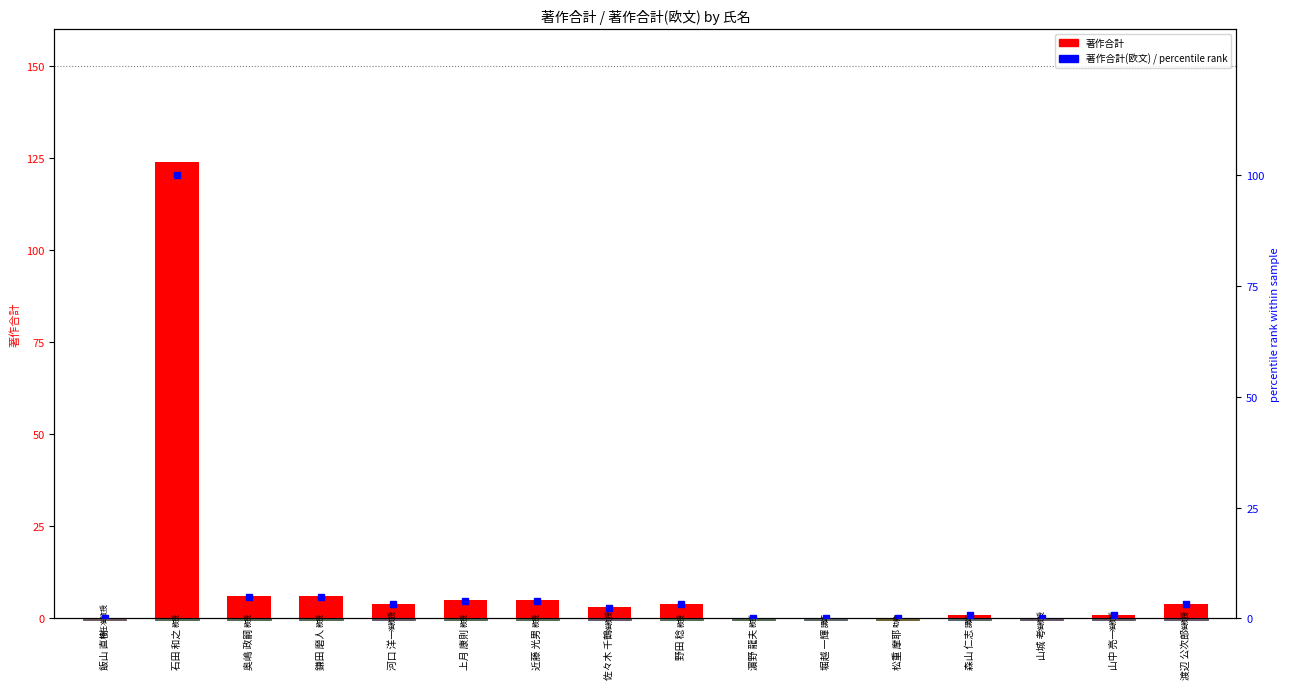

How many bars are there in each group?

2